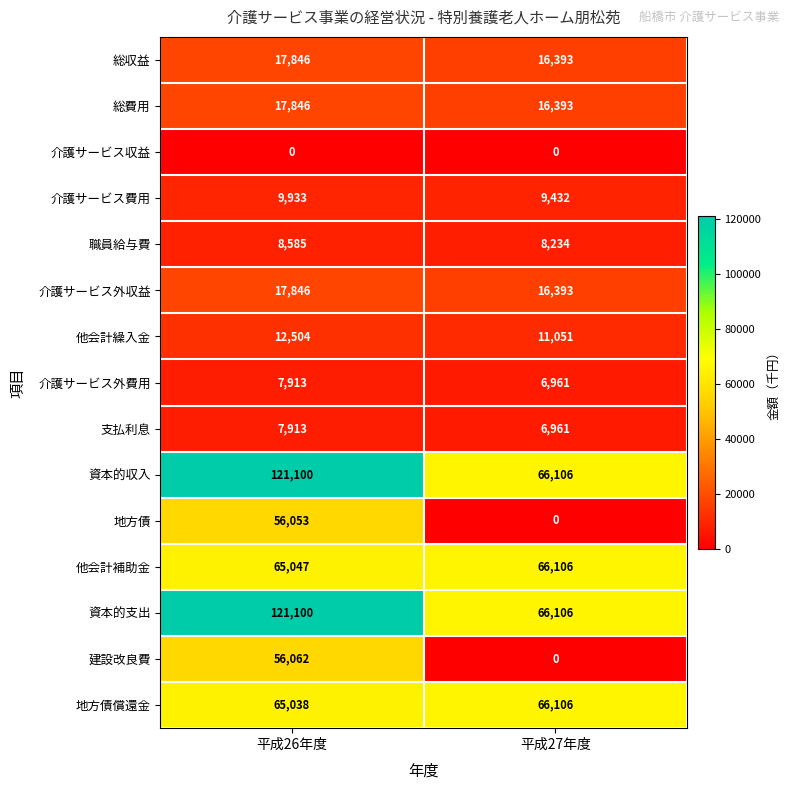

Which series has the widest spread of values?

建設改良費